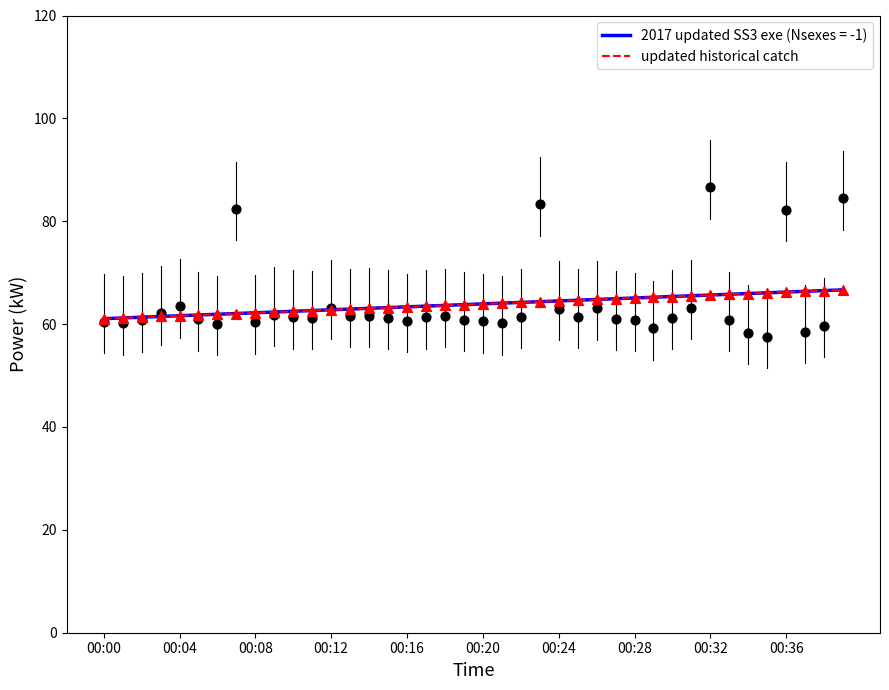

What is the ratio of the value at 32 to the value at 25?

1.0